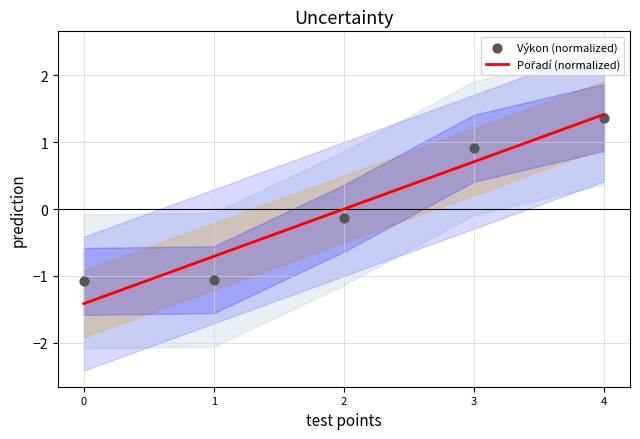

At which category is the sum across all series the highest?

4